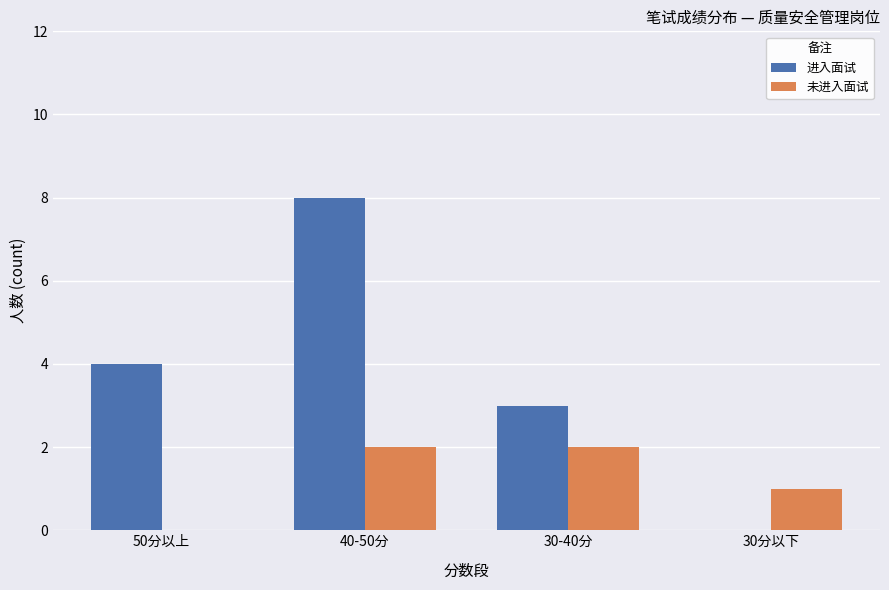

Is the value of 未进入面试 at 30-40分 greater than the value of 进入面试 at 30-40分?

No